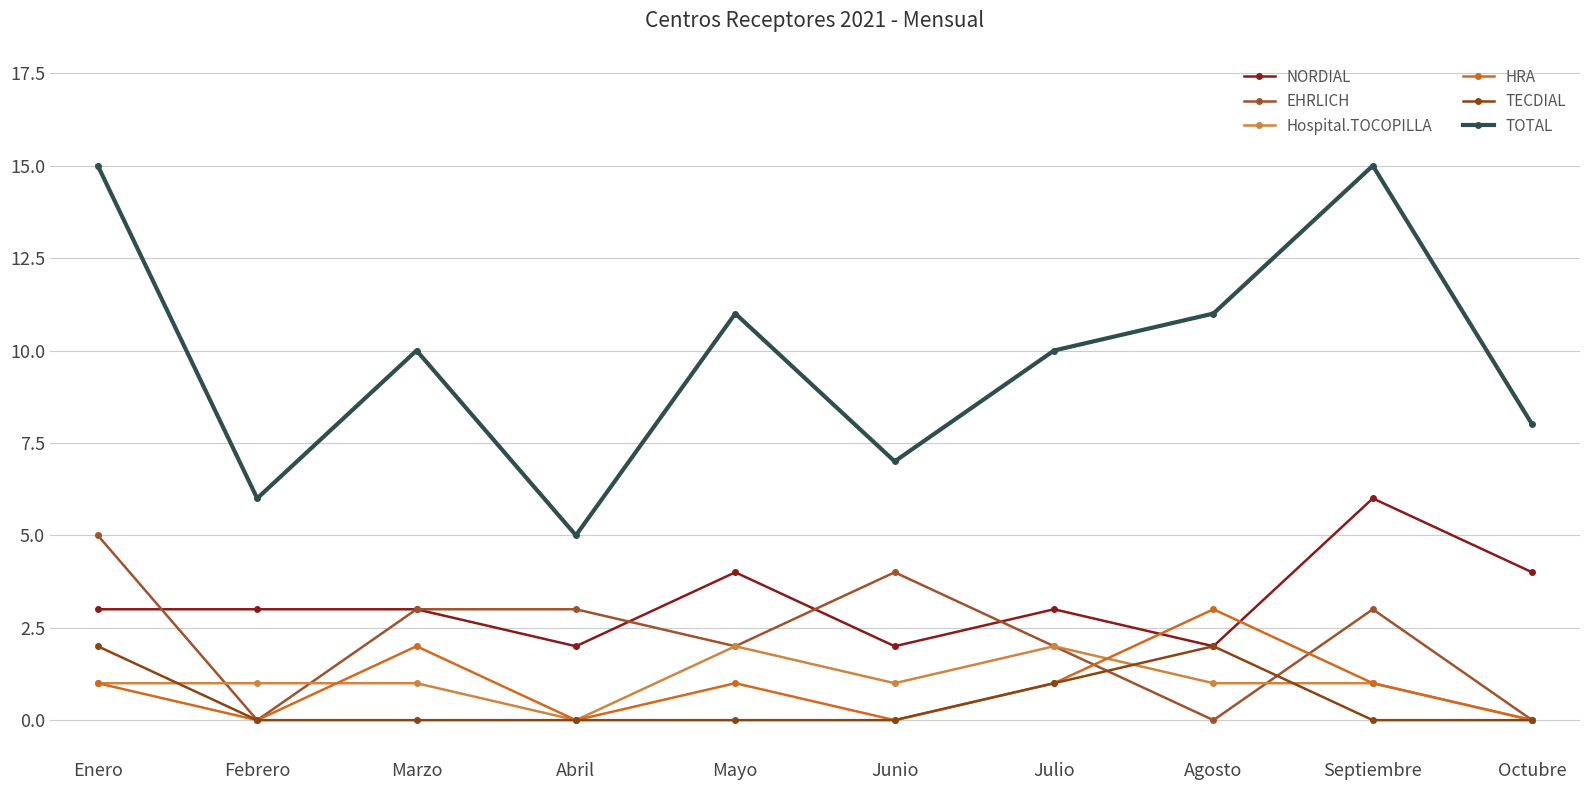

What is the difference between the second highest and second lowest values in the HRA series?

2